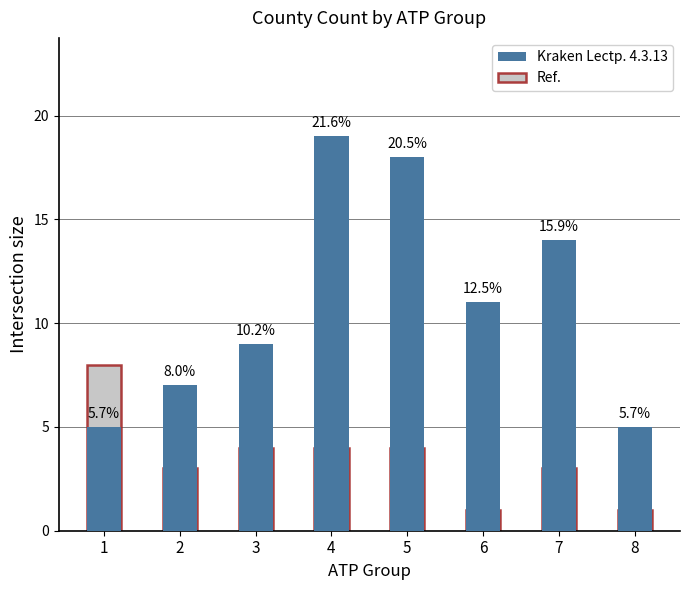

Is it true that Kraken Lectp. 4.3.13 equals 6 at 6?

False